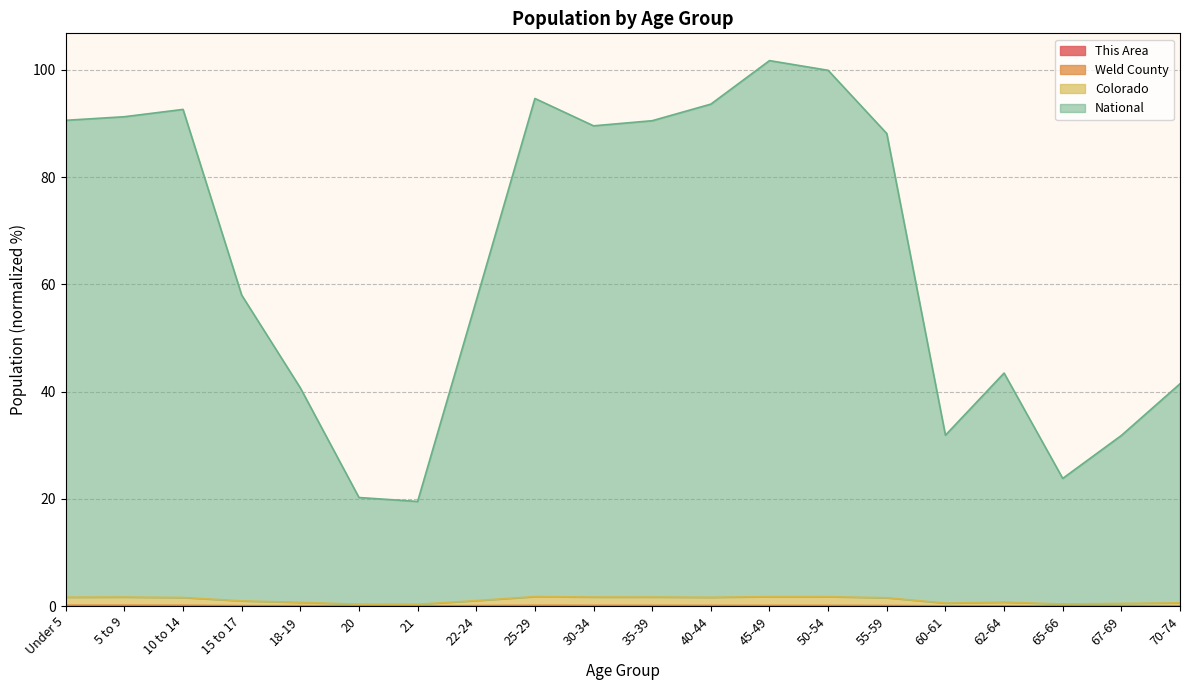

What is the difference between the highest and lowest values at 60-61?

31.9